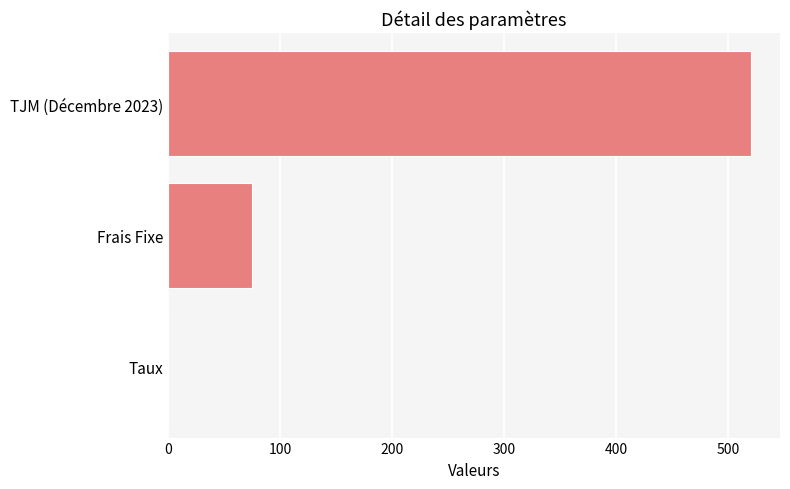

Between Frais Fixe and Taux, which is larger?

Frais Fixe